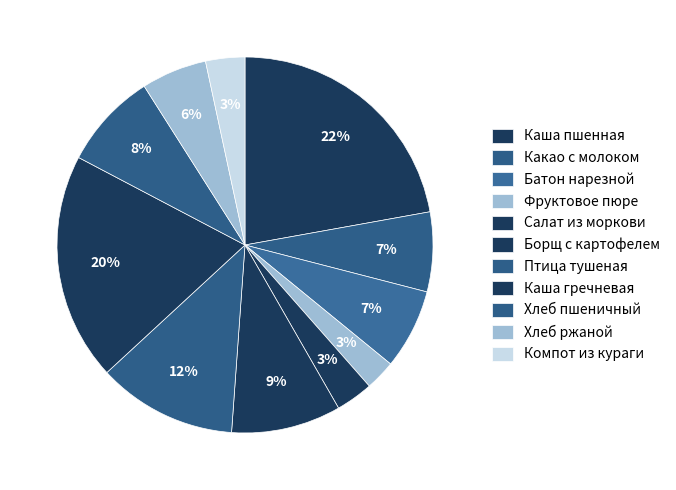

How many segments does this pie chart have?

11